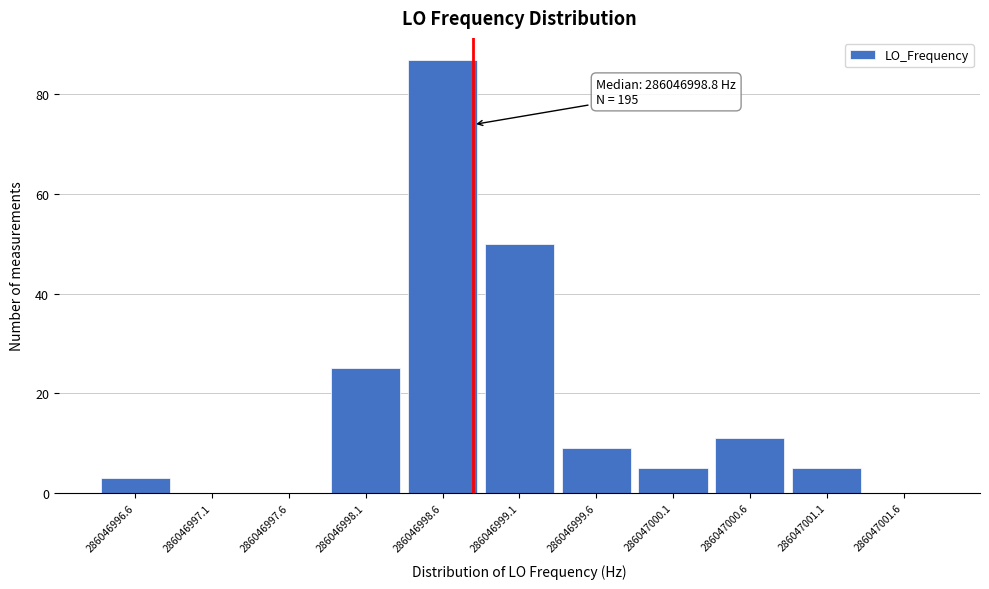

Which range on the x-axis has the tallest bar?

286046998.35 to 286046998.85